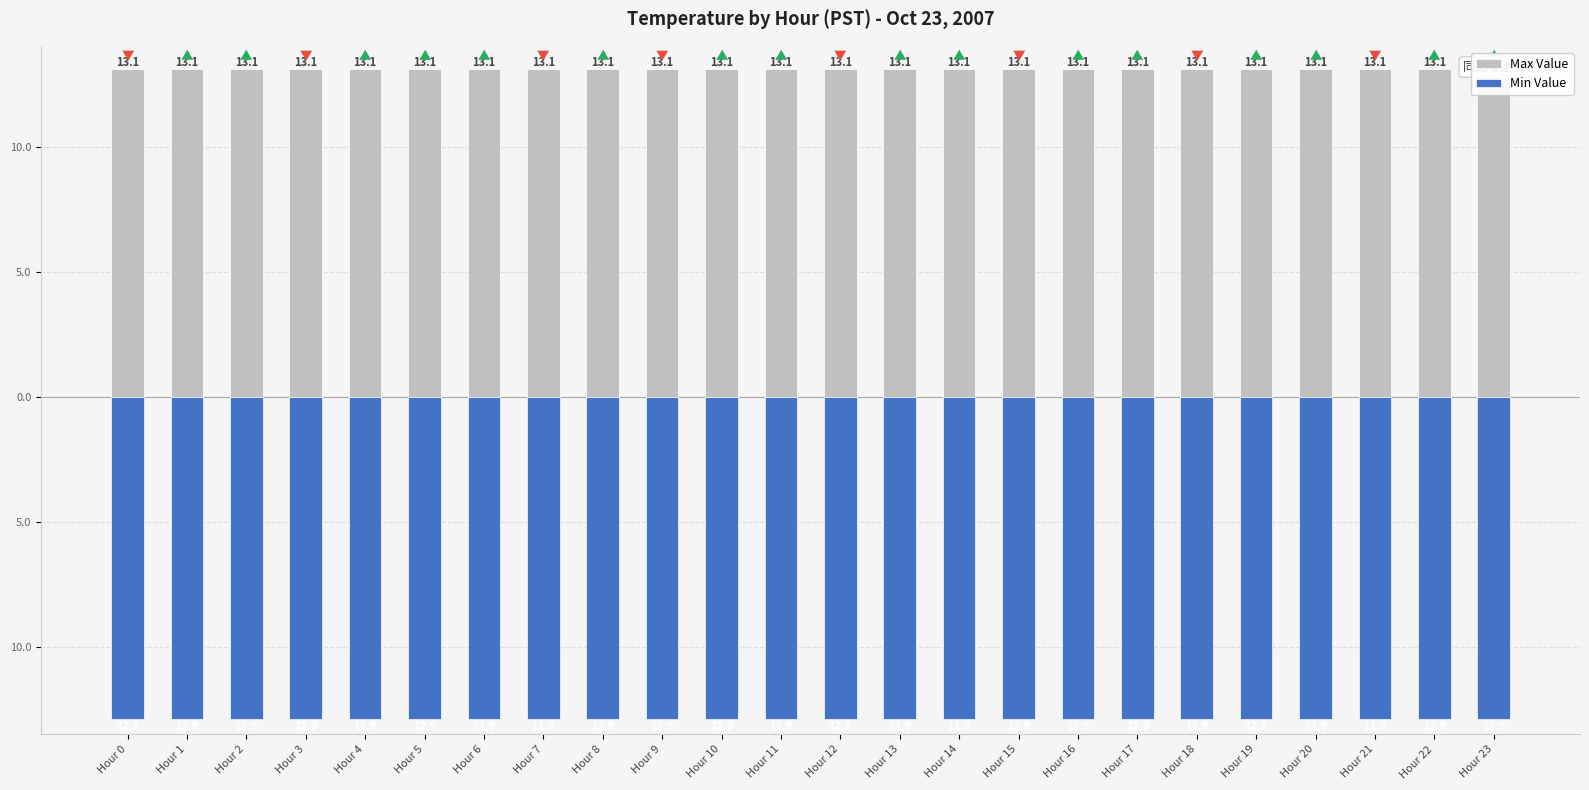

What is the value of the Min Value bar at the 6th from the left?

-12.9